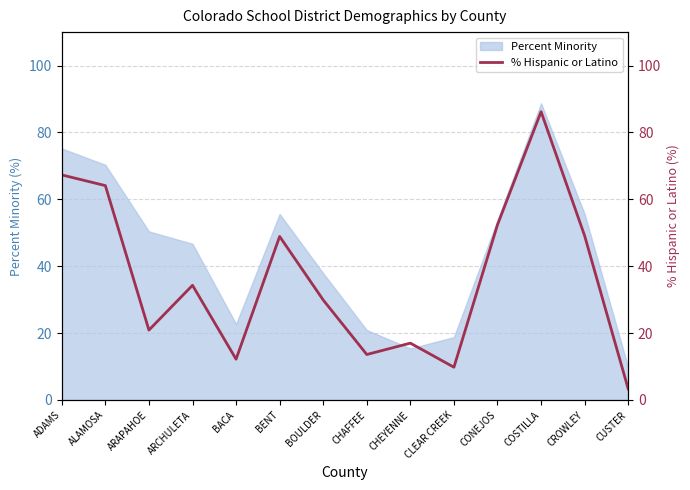

The value at COSTILLA is 121.7. True or false?

False